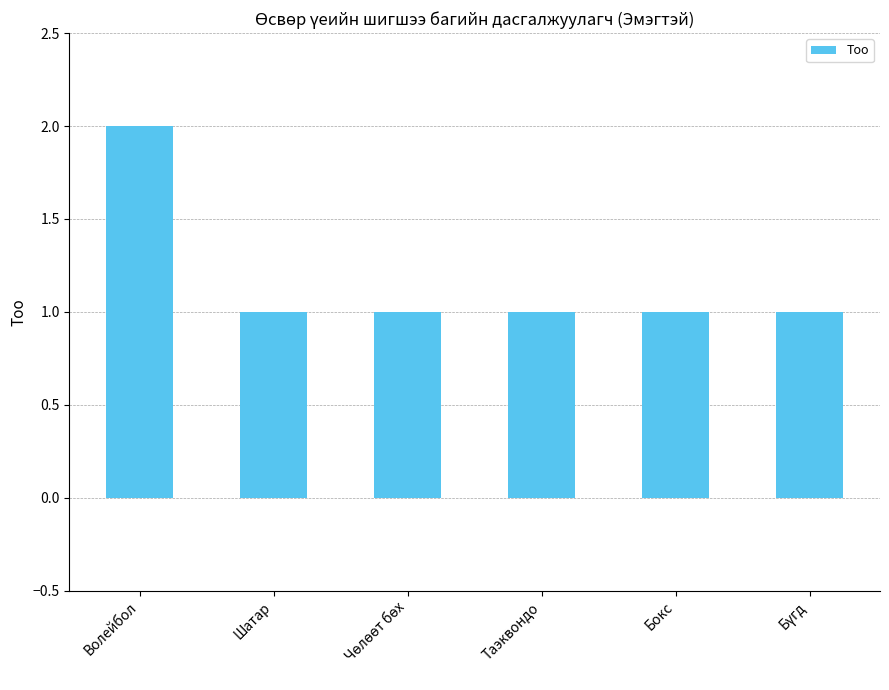

Which label corresponds to the largest value in the chart?

Волейбол